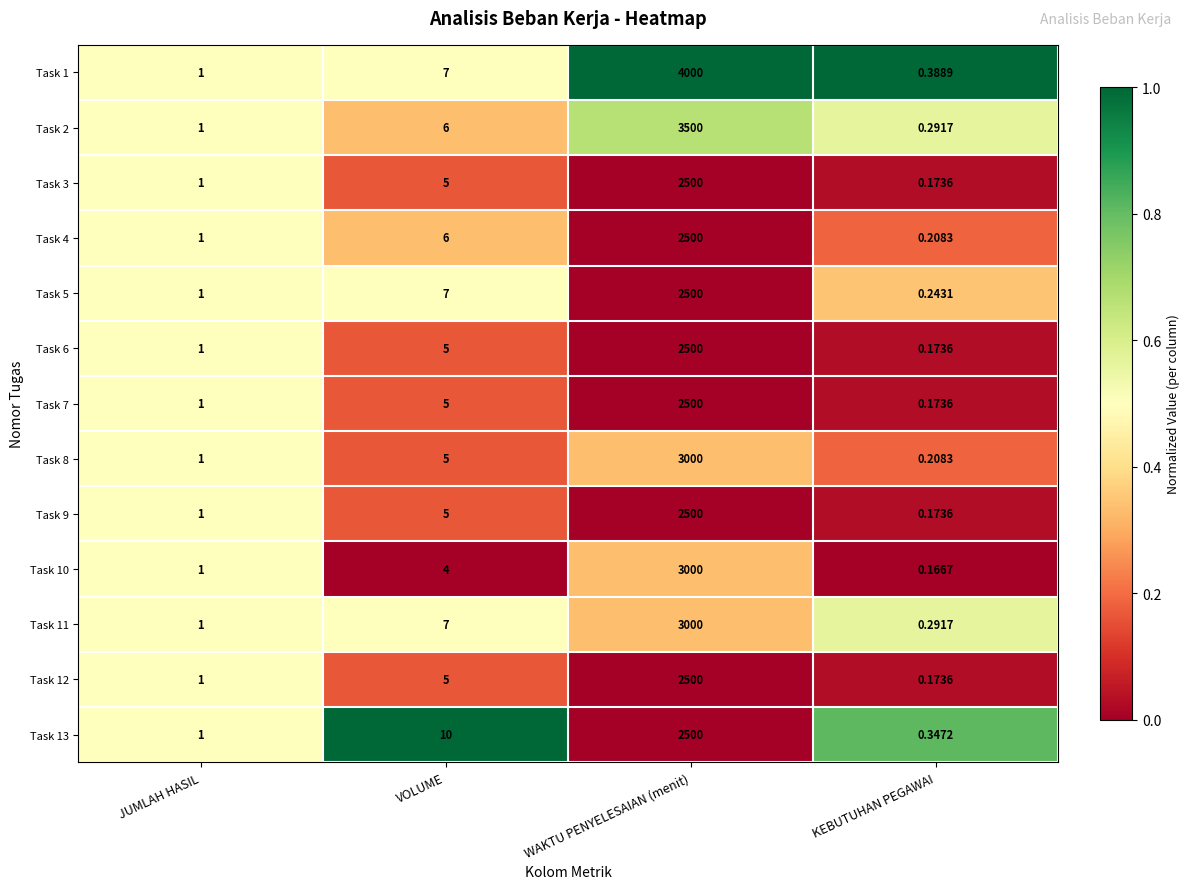

Which series has the largest total across all categories?

Task 1